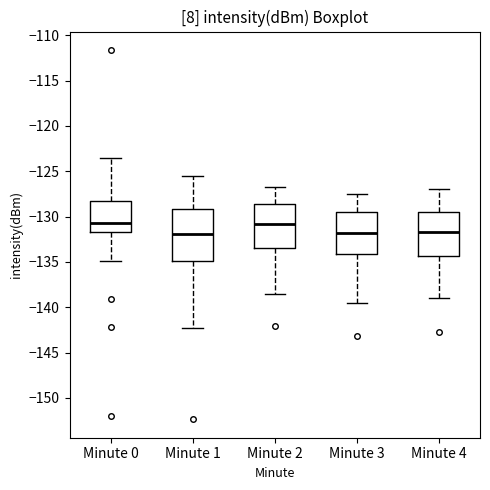

Reading left to right, transcribe this box plot: for each box, give where its median line is, the range the box spans, and where its two whiskers end, as read against the y-axis. The values are not printed on the chart, so give them approximately, as read against the axis.

Minute 0: median -130.5, box -131.5 to -128.0, whiskers -135.0 to -123.5
Minute 1: median -132.0, box -135.0 to -129.0, whiskers -142.5 to -125.5
Minute 2: median -131.0, box -133.5 to -128.5, whiskers -138.5 to -126.5
Minute 3: median -132.0, box -134.0 to -129.5, whiskers -139.5 to -127.5
Minute 4: median -131.5, box -134.5 to -129.5, whiskers -139.0 to -127.0